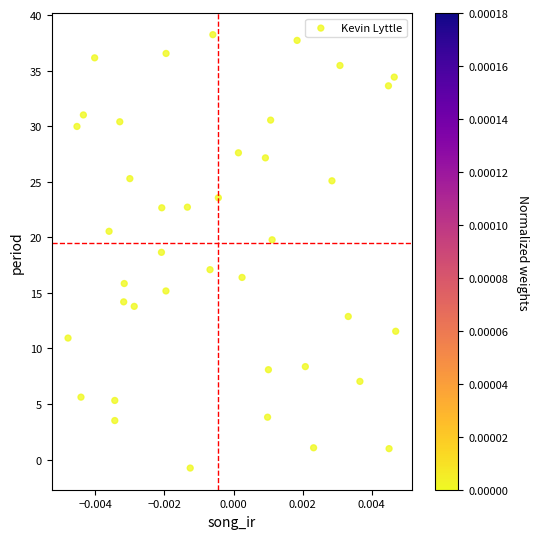

What is the range of Y values (max minus min)?

39.0